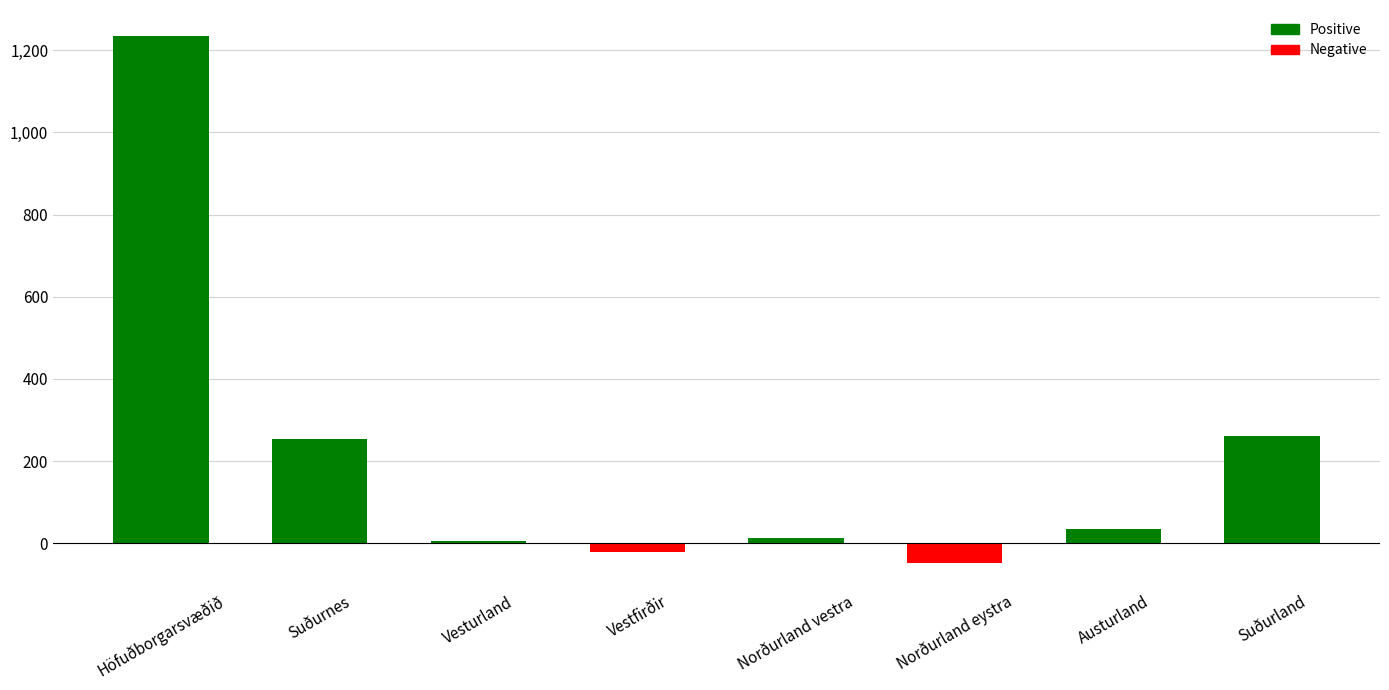

At which category does the chart reach its peak across all series?

Höfuðborgarsvæðið